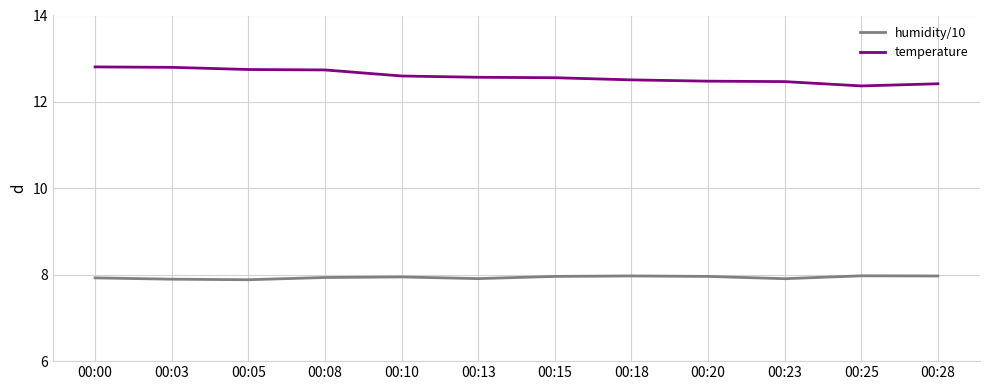

What are all the series names shown in the legend?

humidity/10, temperature